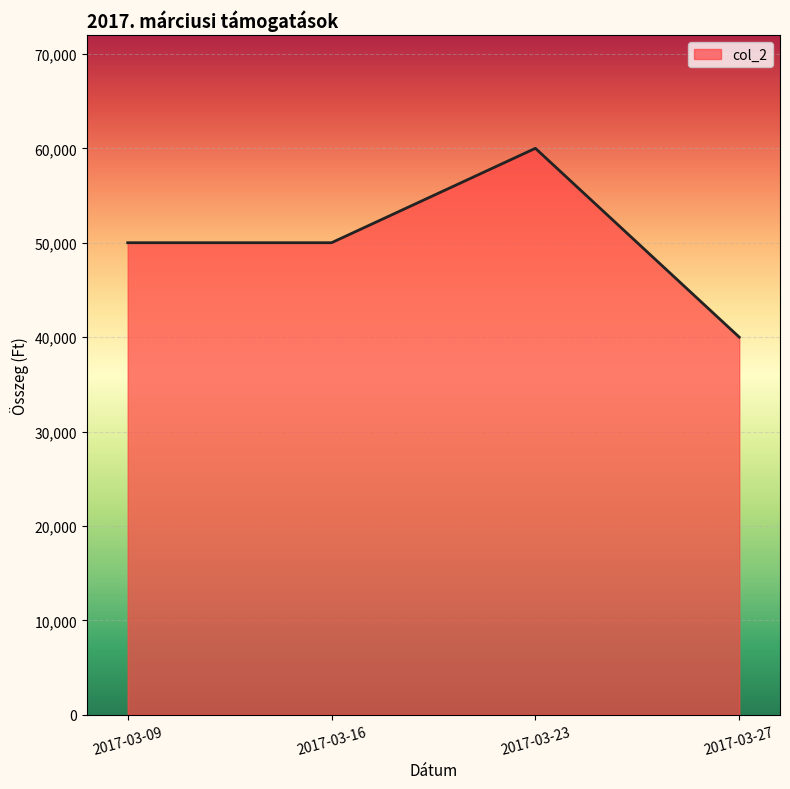

What is the difference between the values at 2017-03-23 and 2017-03-16?

10000